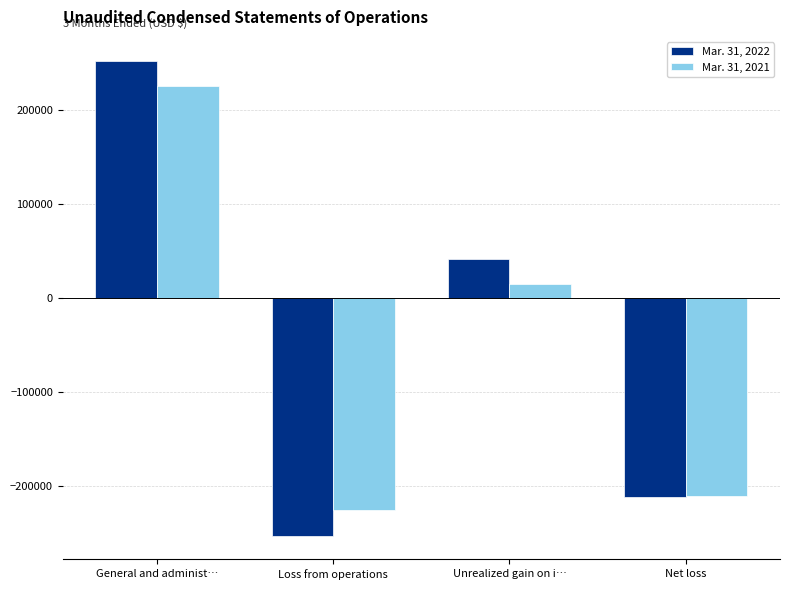

Which series has the largest range (max minus min)?

Mar. 31, 2022